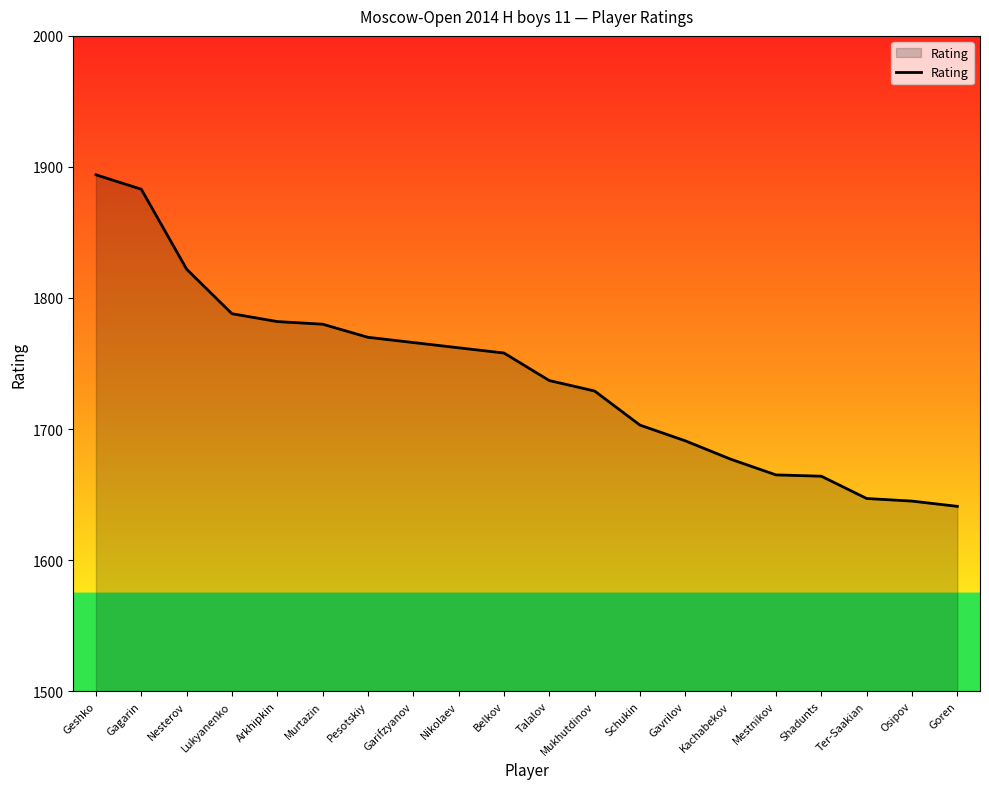

Is it true that the value at Mukhutdinov is 1729?

True